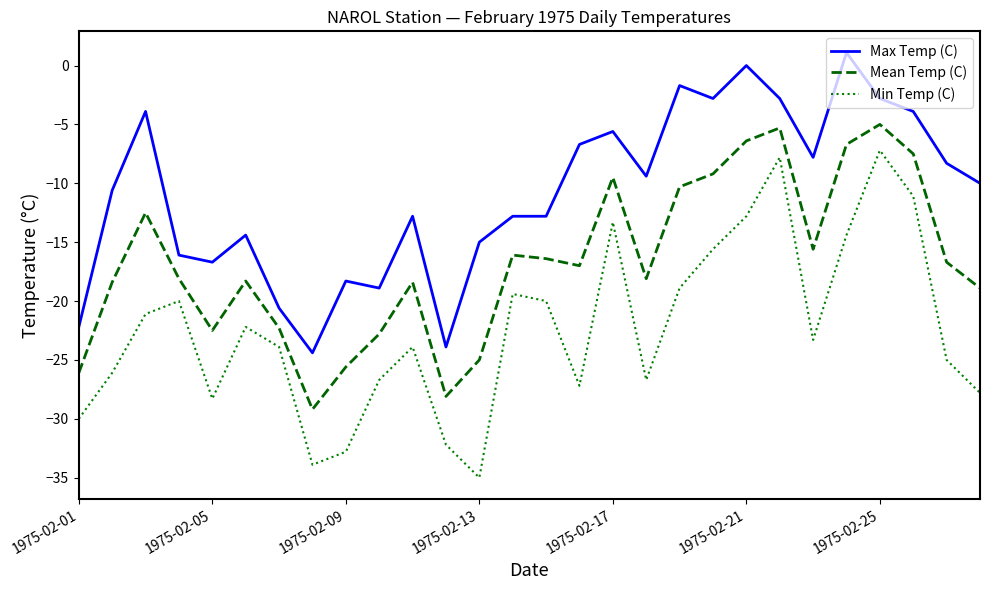

Which series has the largest range (max minus min)?

Min Temp (C)